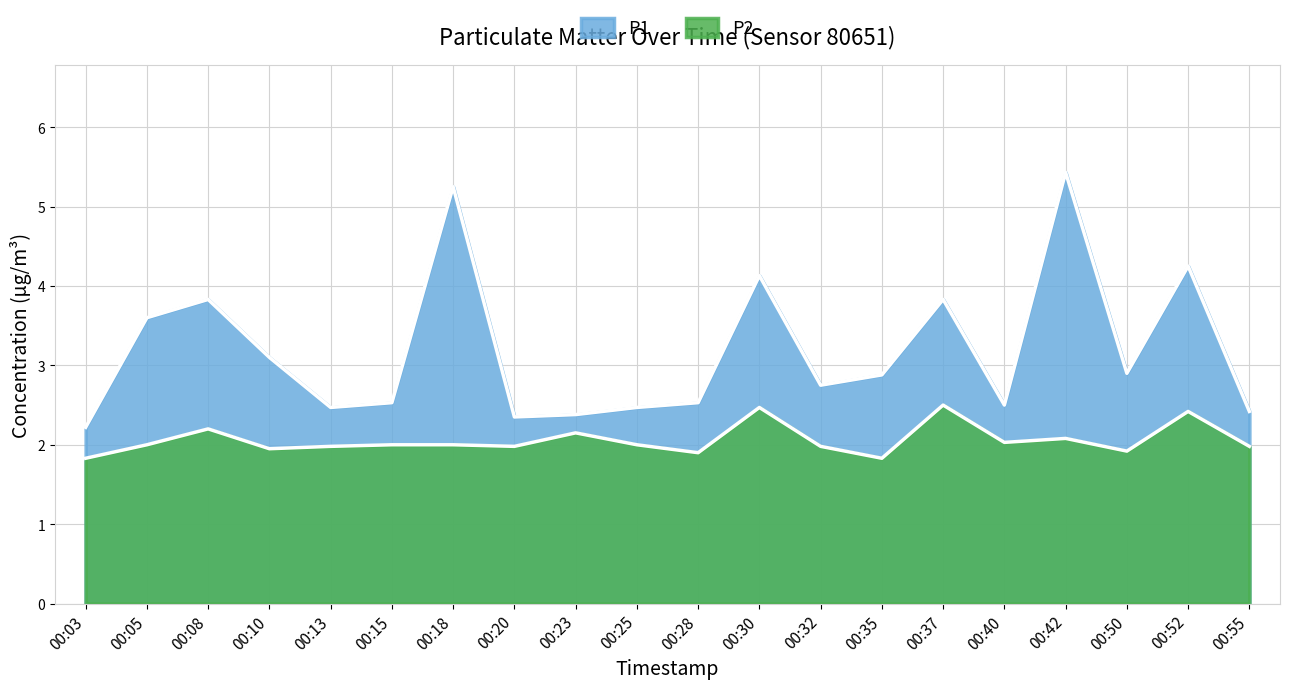

What is the total value across all series at 00:18?

7.2